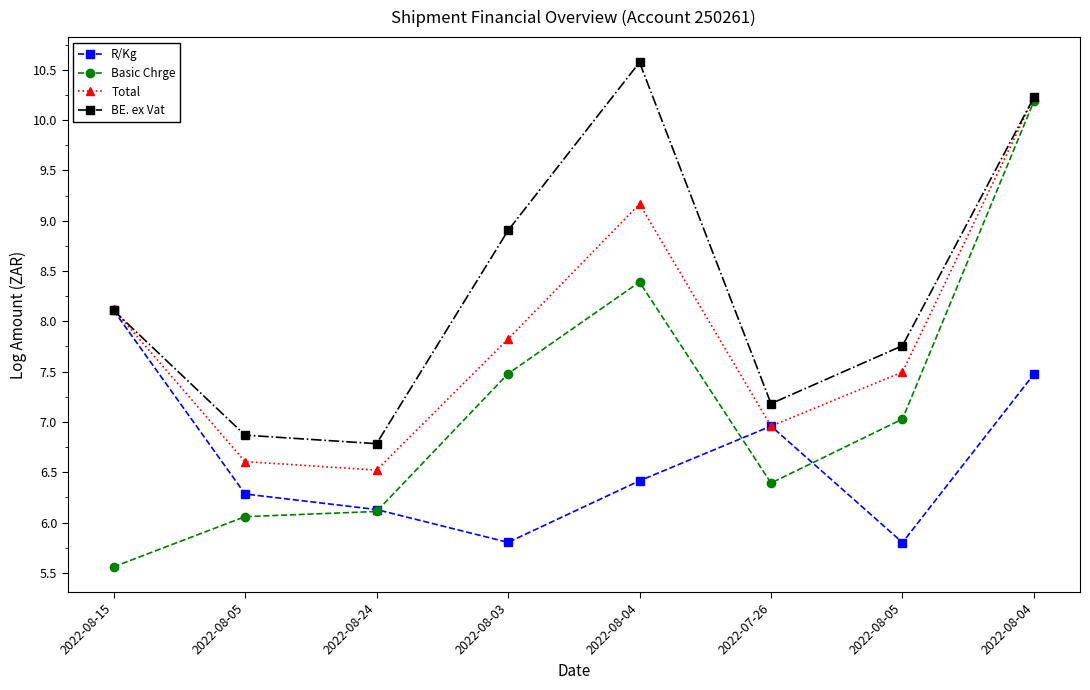

Which series has the largest total across all categories?

BE. ex Vat